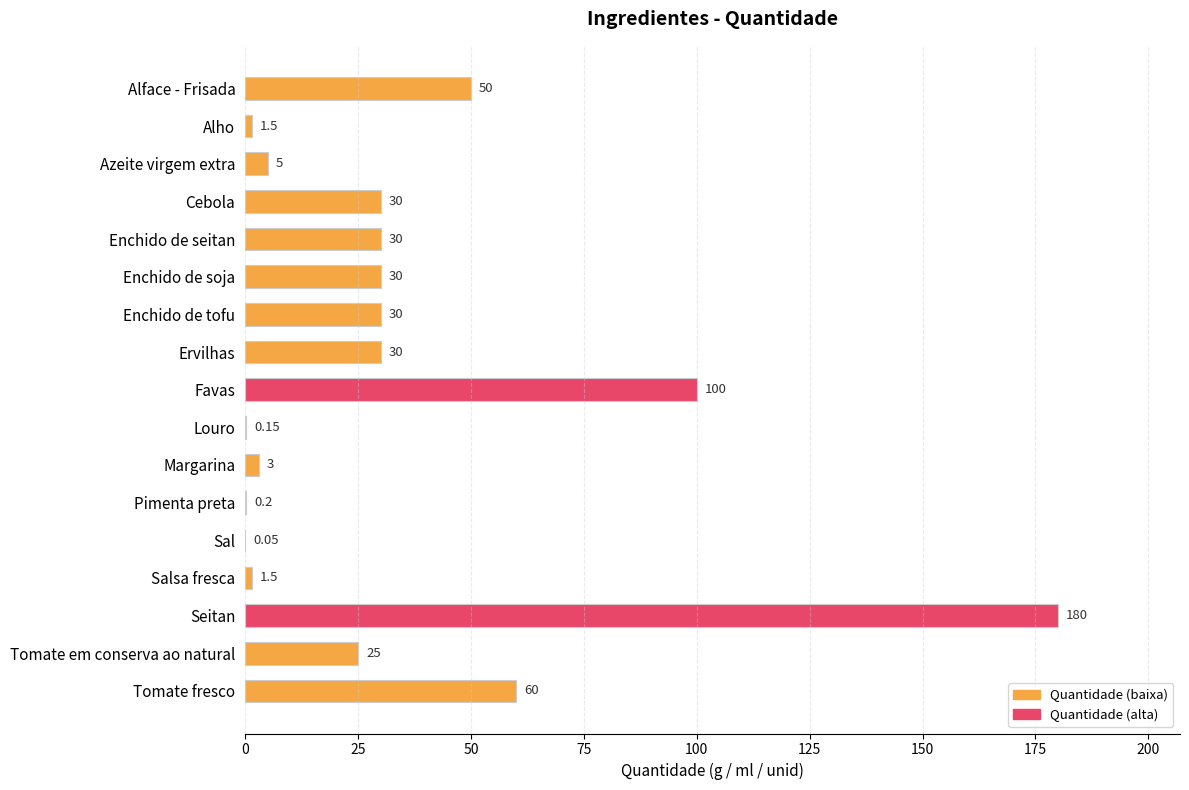

What is the sum of the values at Margarina and Tomate fresco?

63.0